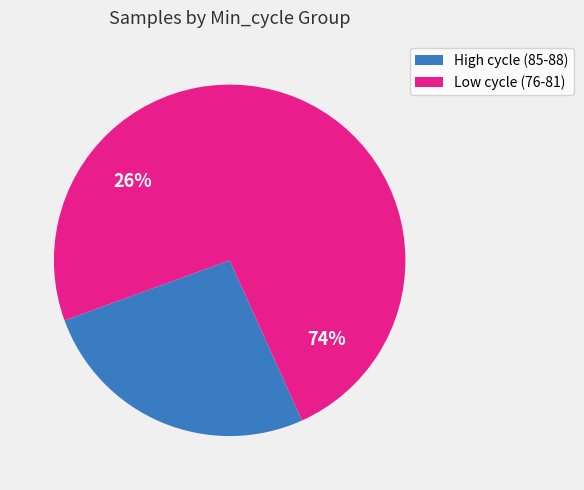

Do 86 and 39 together represent more than half of the pie?

No